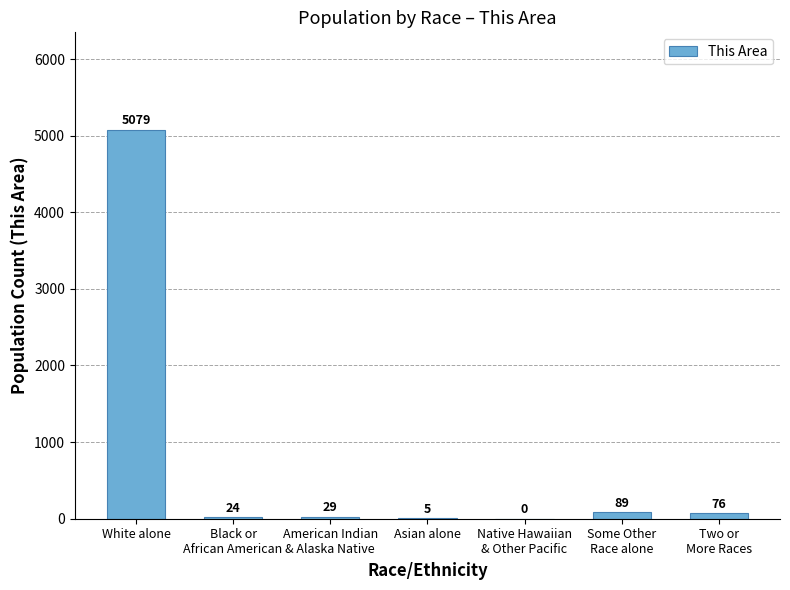

What is the greatest value displayed?

5079